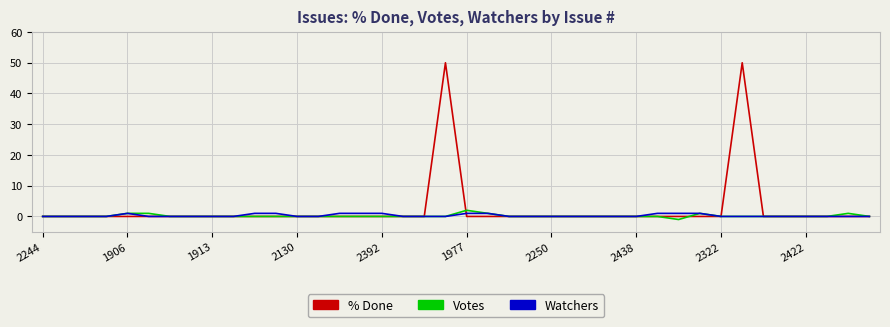

Which series has the largest range (max minus min)?

% Done